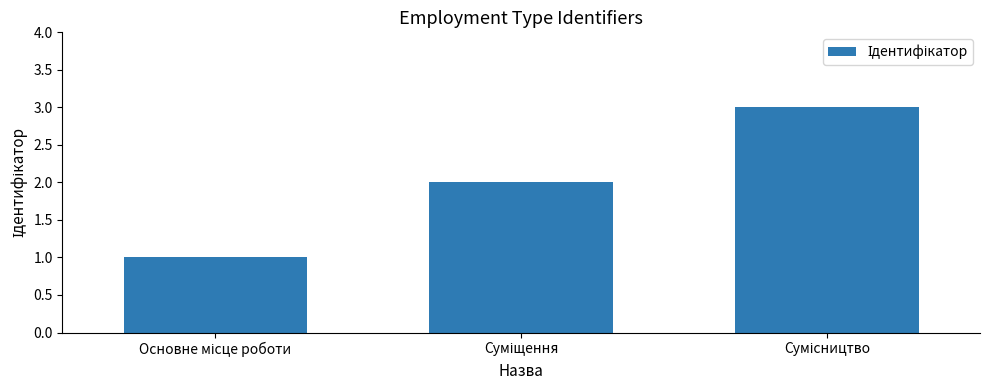

What is the sum of all values?

6